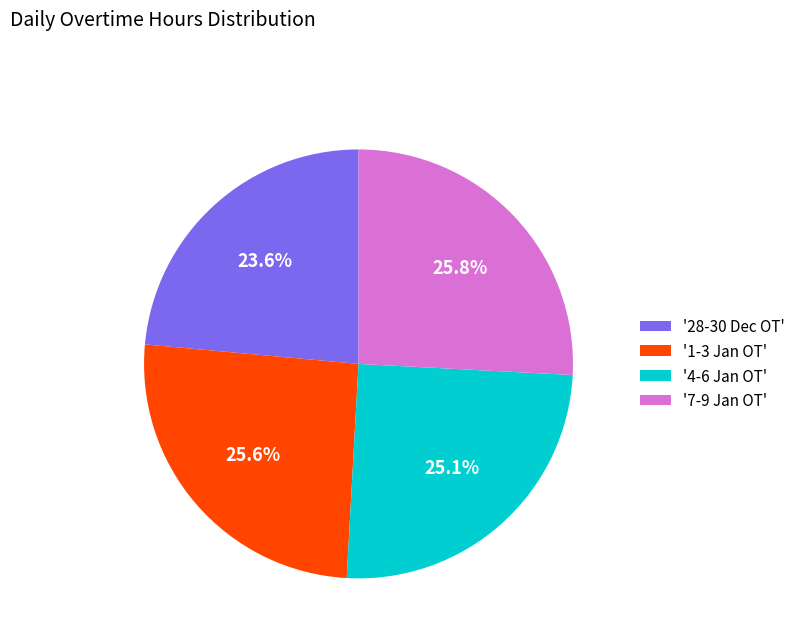

How many segments does this pie chart have?

4